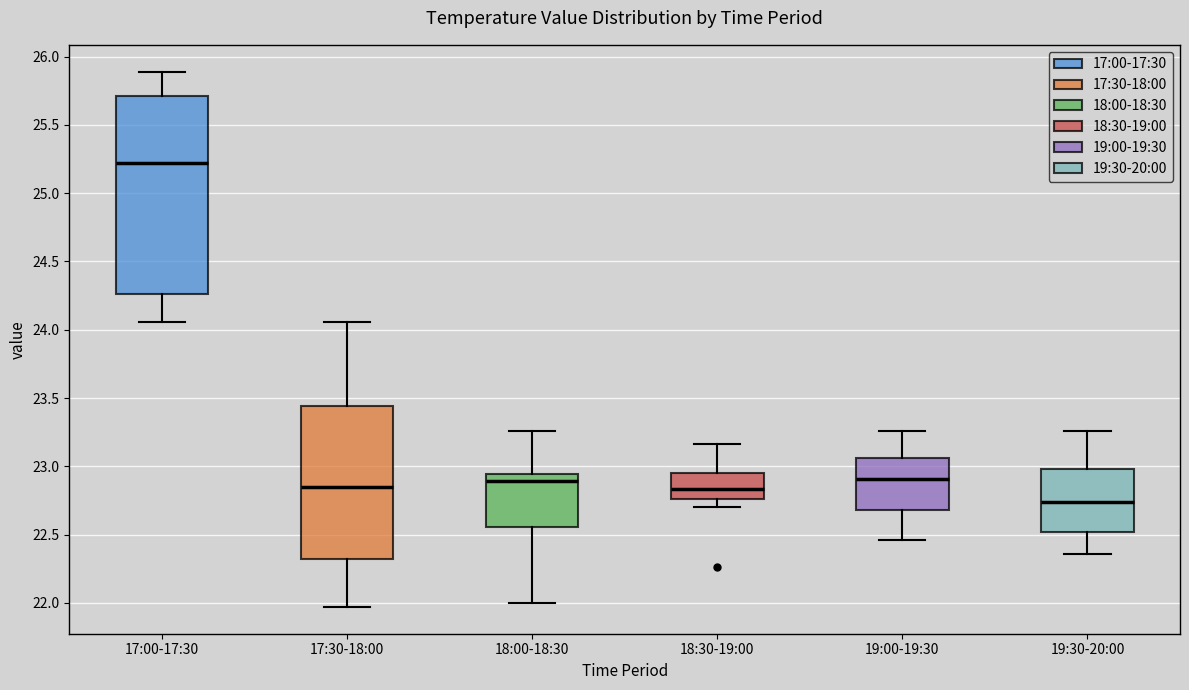

Comparing the boxes themselves (not the whiskers), which one is the tallest?

17:00-17:30